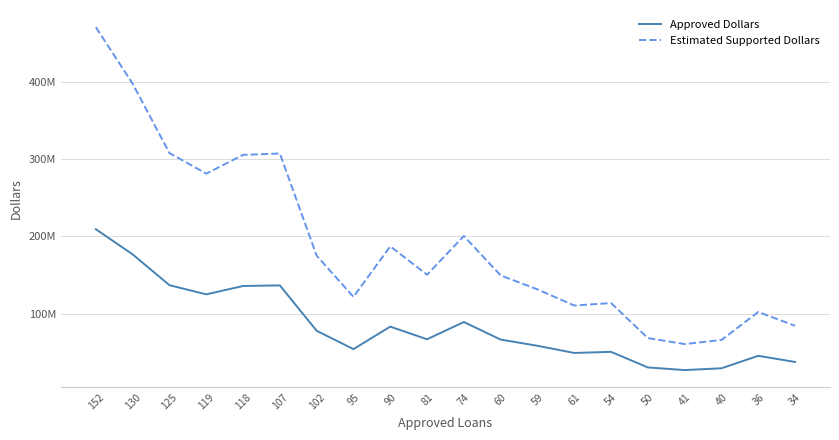

What are all the series names shown in the legend?

Approved Dollars, Estimated Supported Dollars